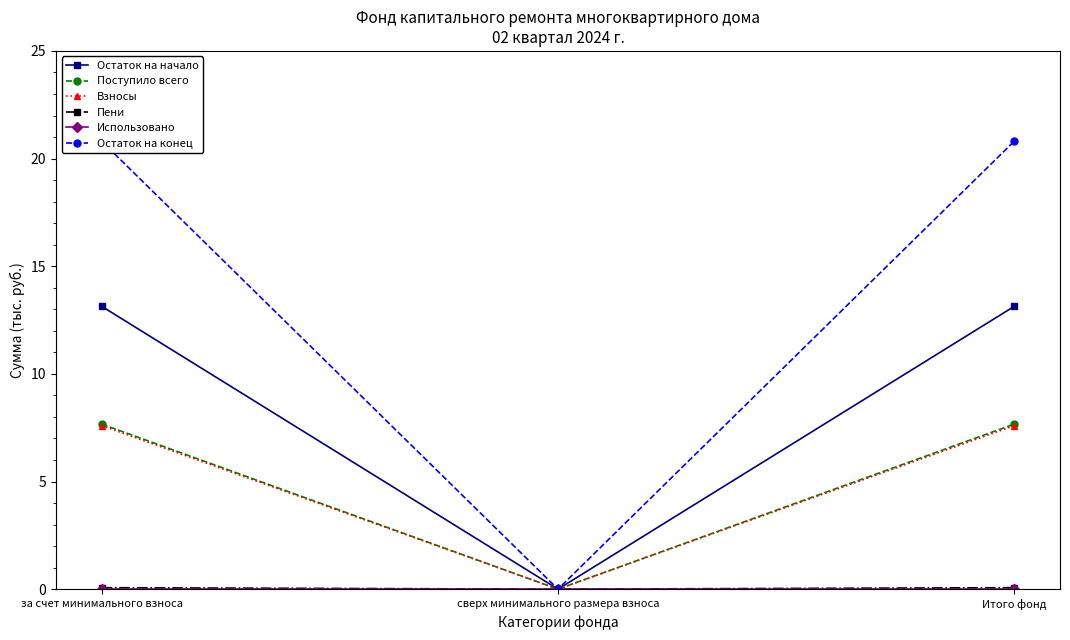

What is the value of the Остаток на начало point at the 1st from the left?

13.1